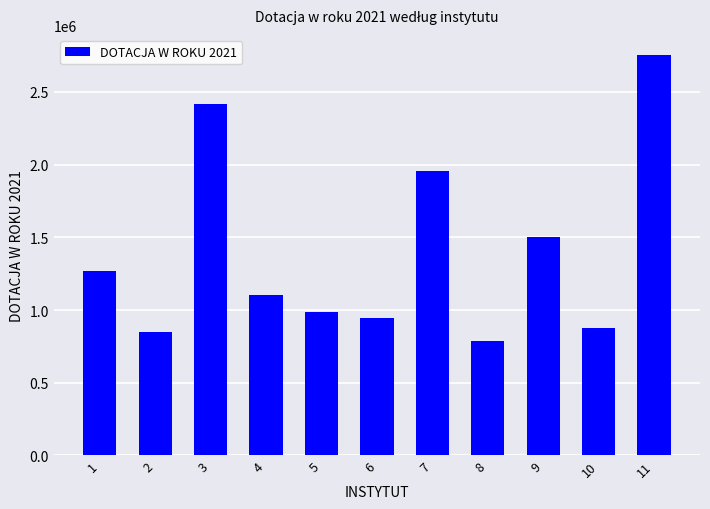

Are the bars grouped side by side (vs. stacked)?

No